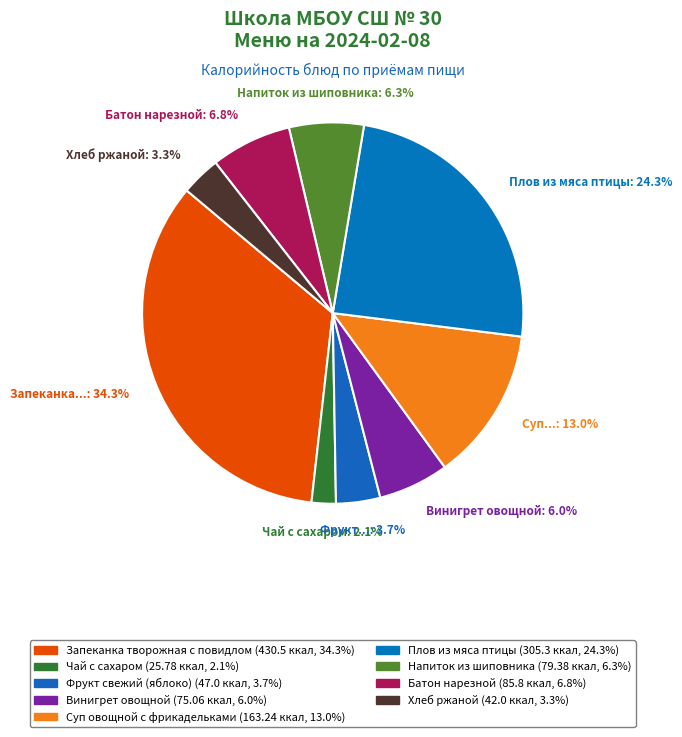

How many slices are in this pie chart?

9